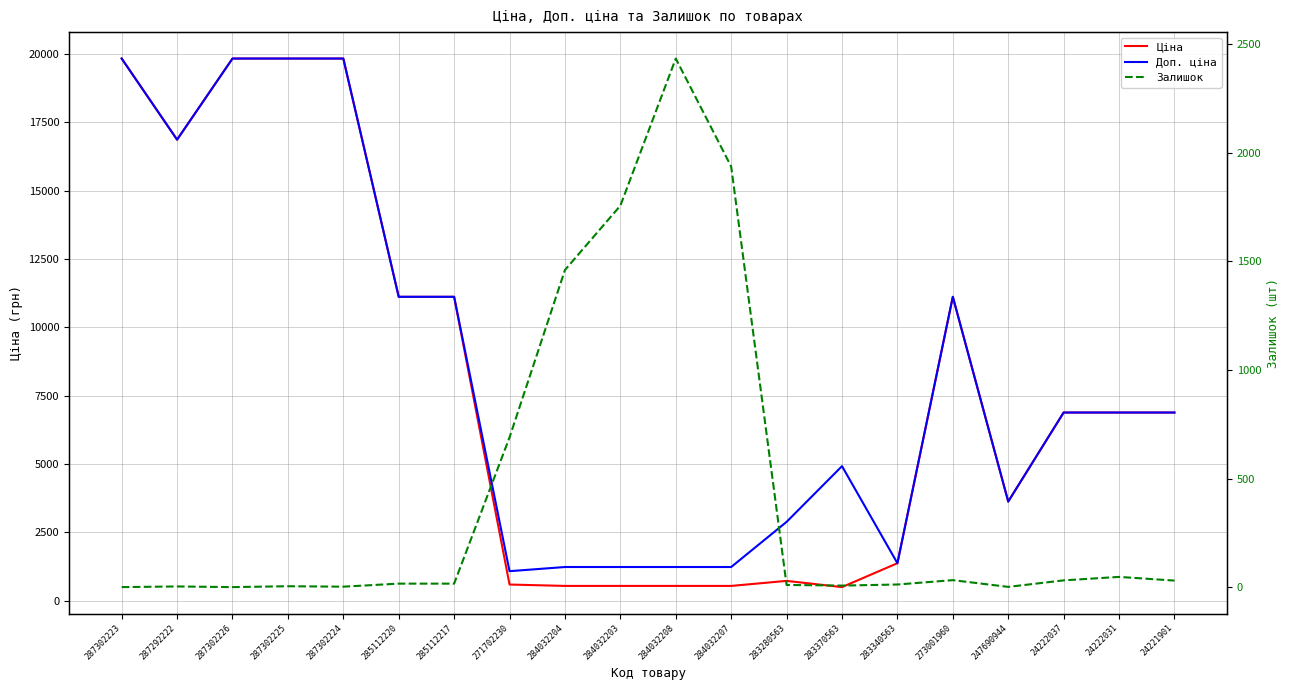

What is the label of the 14th point from the right?

285112217